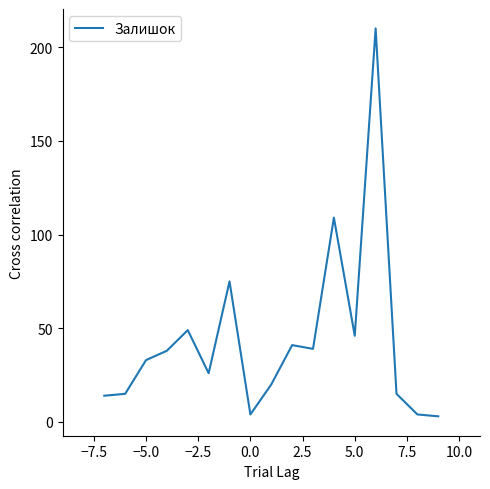

How many lines are shown in the chart?

1